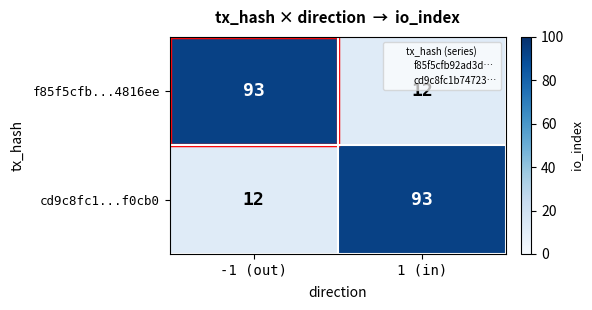

What is the minimum value shown in the chart?

12